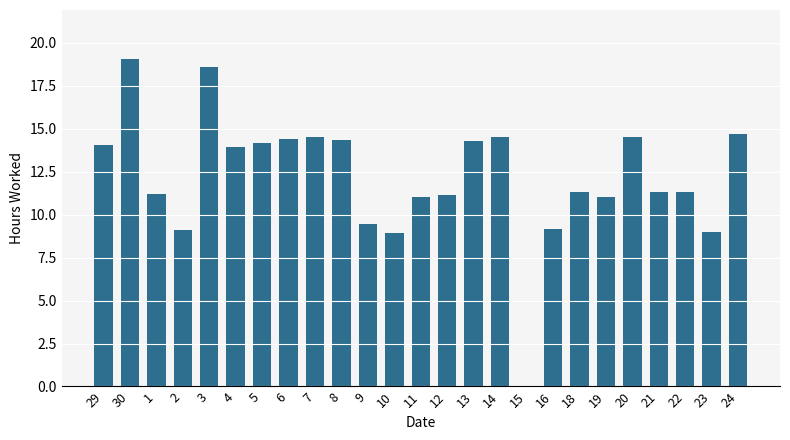

What is the maximum value shown in the chart?

19.1